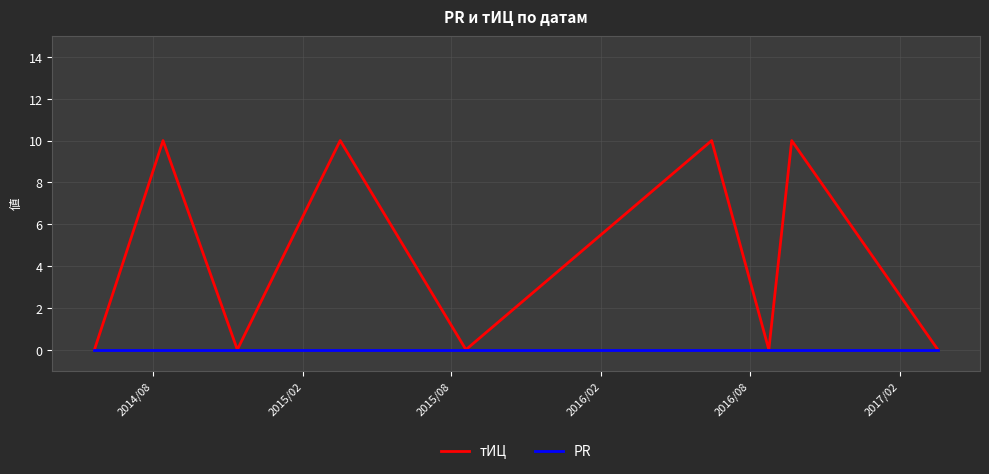

What is the maximum value shown in the chart?

10